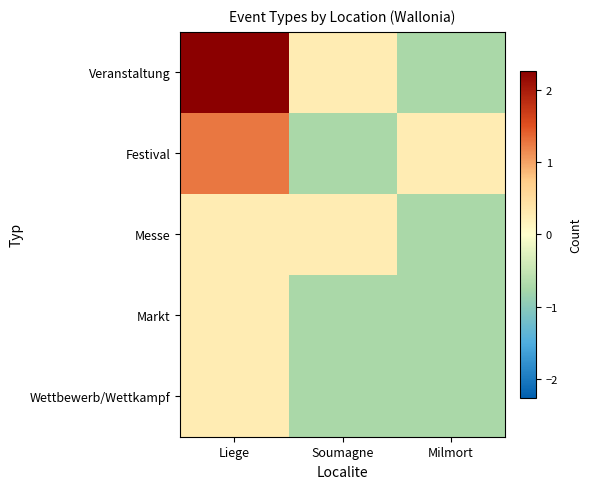

What is the difference between the highest and lowest values at Milmort?

1.0